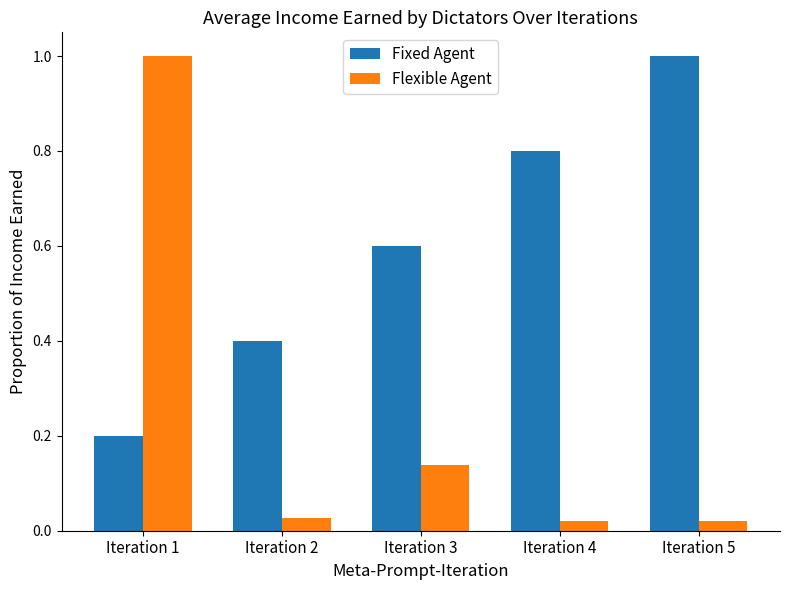

True or false: Flexible Agent has a value of 0.3 at Iteration 1.

False